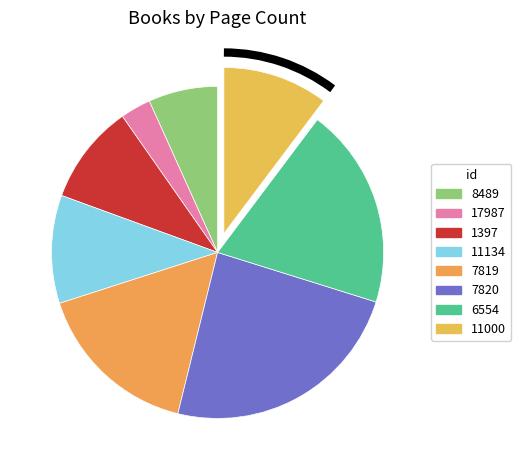

Which slice is the largest?

7820